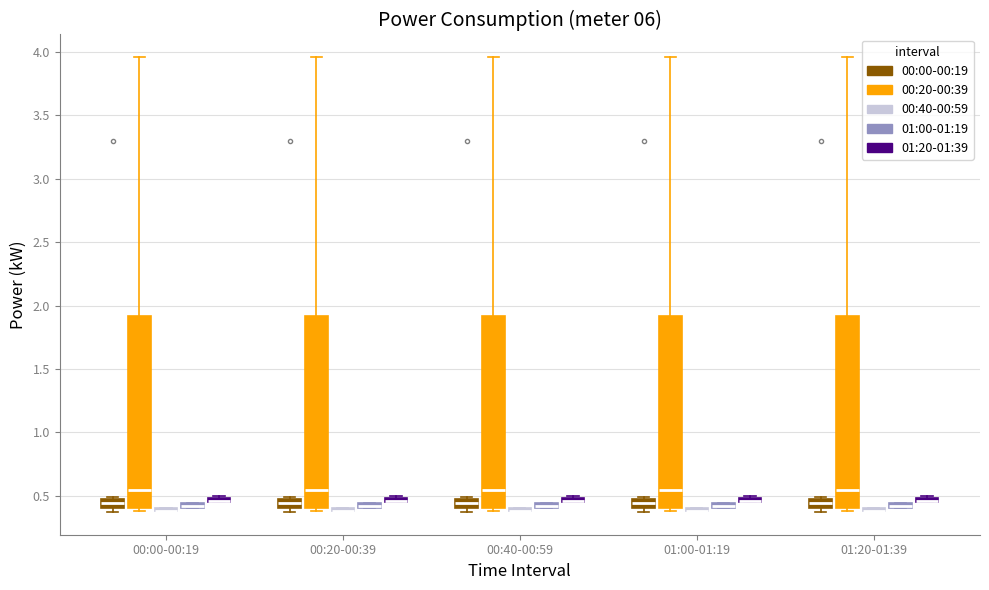

Where is the lower edge of the box for 00:40-00:59 (01:20-01:39) on the y-axis? The values are not printed on the chart, so give them approximately, as read against the axis.

0.45